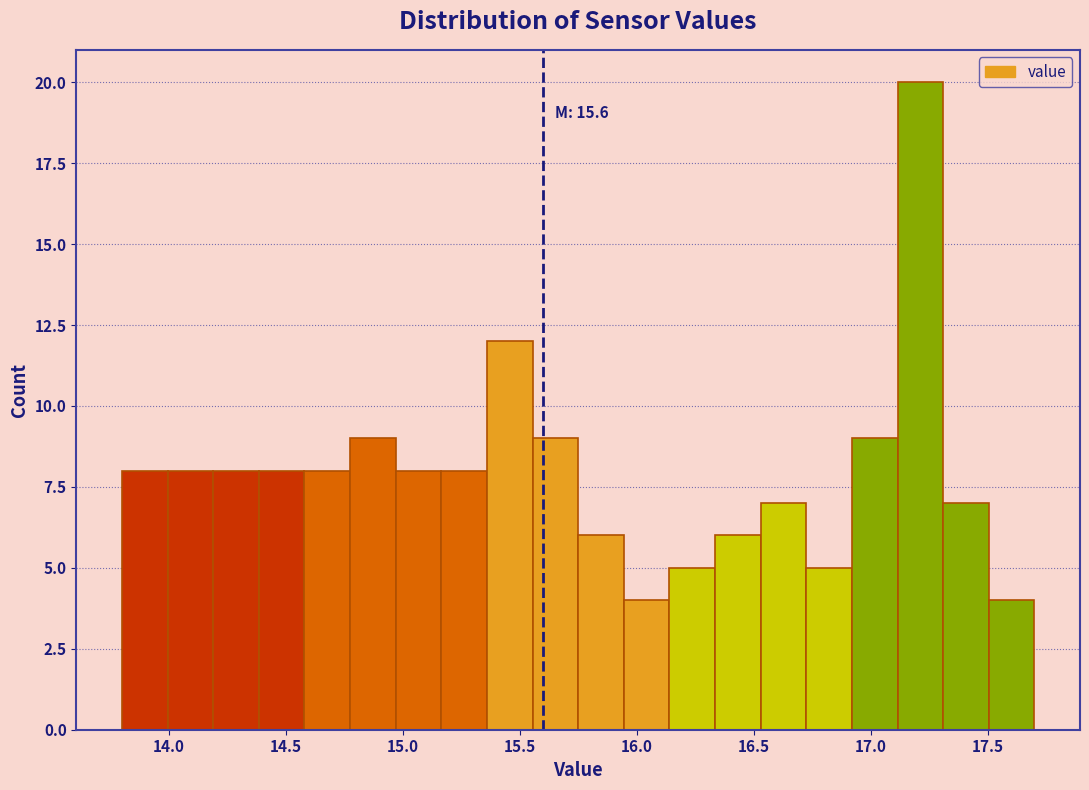

Read against the x-axis, roughly where is the centre of the tallest bar?

17.20